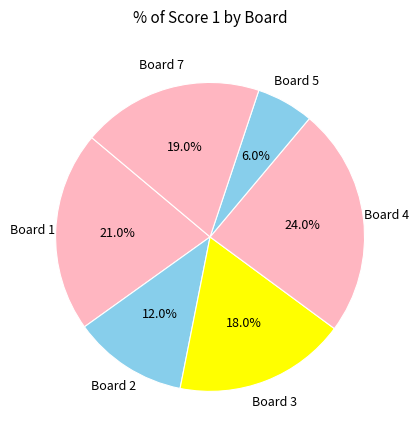

To the nearest percent, what is the average slice percentage?

17%